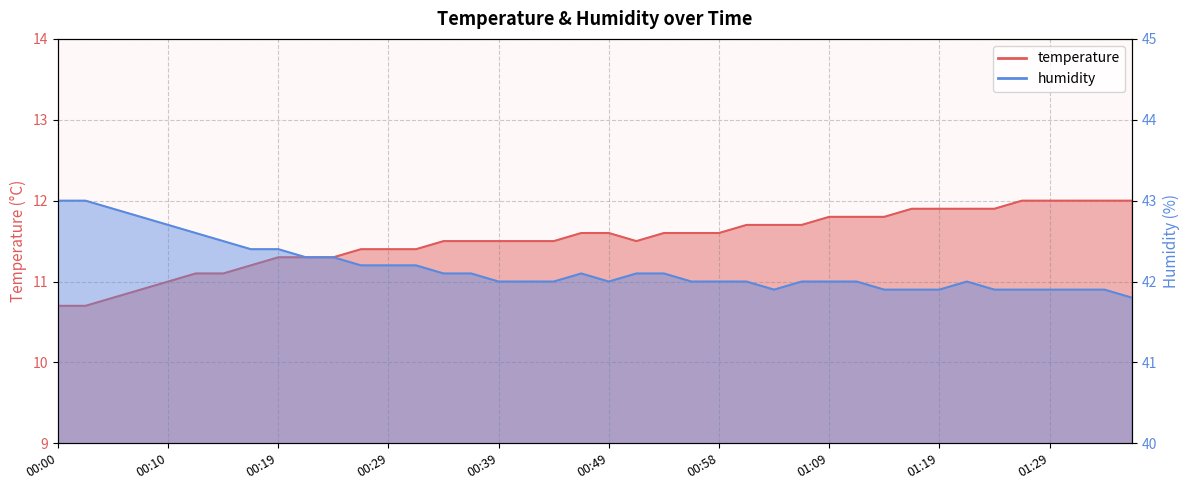

How many lines are shown in the chart?

2